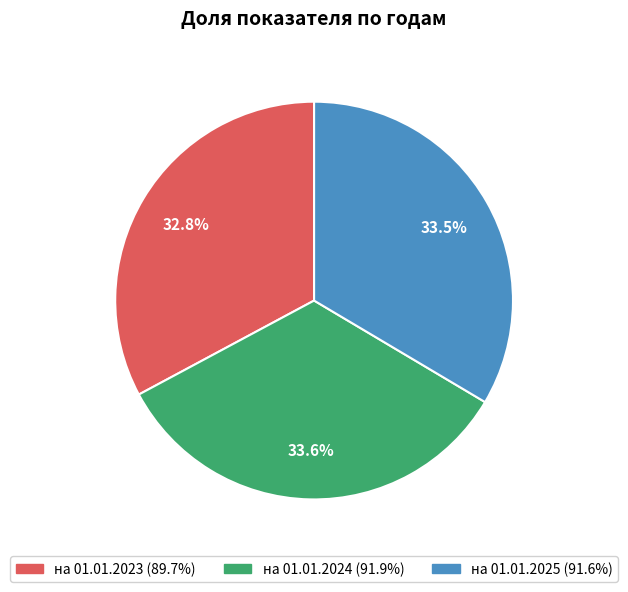

Is there any slice that represents more than half of the pie?

No